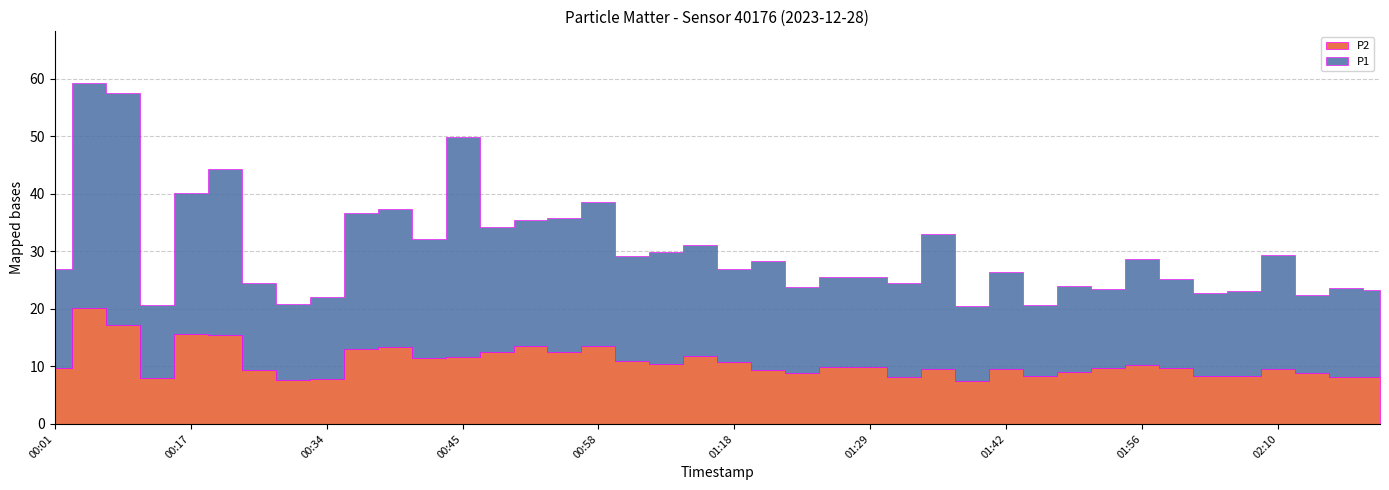

Rank the categories by P2 value from lowest to highest.

01:40, 00:31, 00:34, 00:12, 01:34, 02:18, 02:21, 02:04, 01:48, 02:07, 01:23, 02:13, 01:51, 01:20, 00:28, 02:10, 01:37, 01:42, 00:01, 01:53, 01:59, 01:26, 01:29, 01:56, 01:07, 01:18, 01:04, 00:42, 00:45, 01:12, 00:56, 00:47, 00:36, 00:39, 00:58, 00:50, 00:23, 00:17, 00:09, 00:06